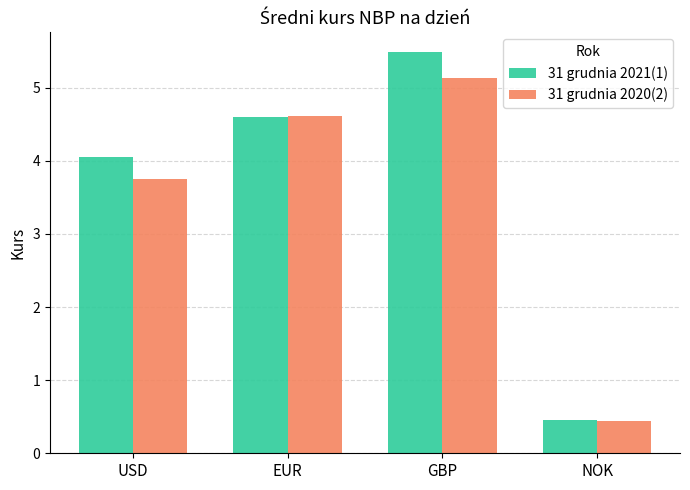

Are the bars grouped side by side (vs. stacked)?

Yes